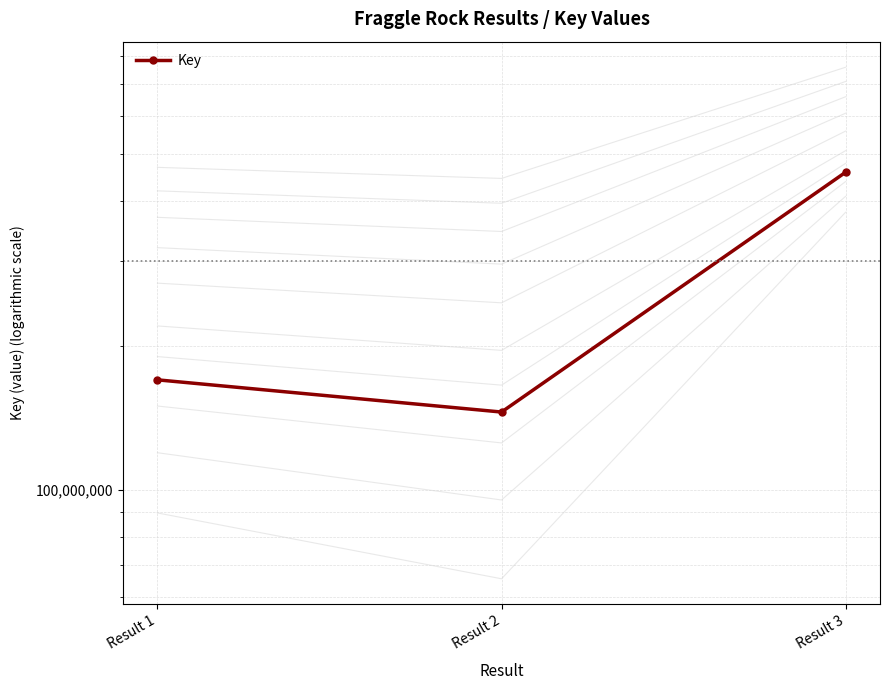

What is the difference between the maximum and minimum values?

313373119